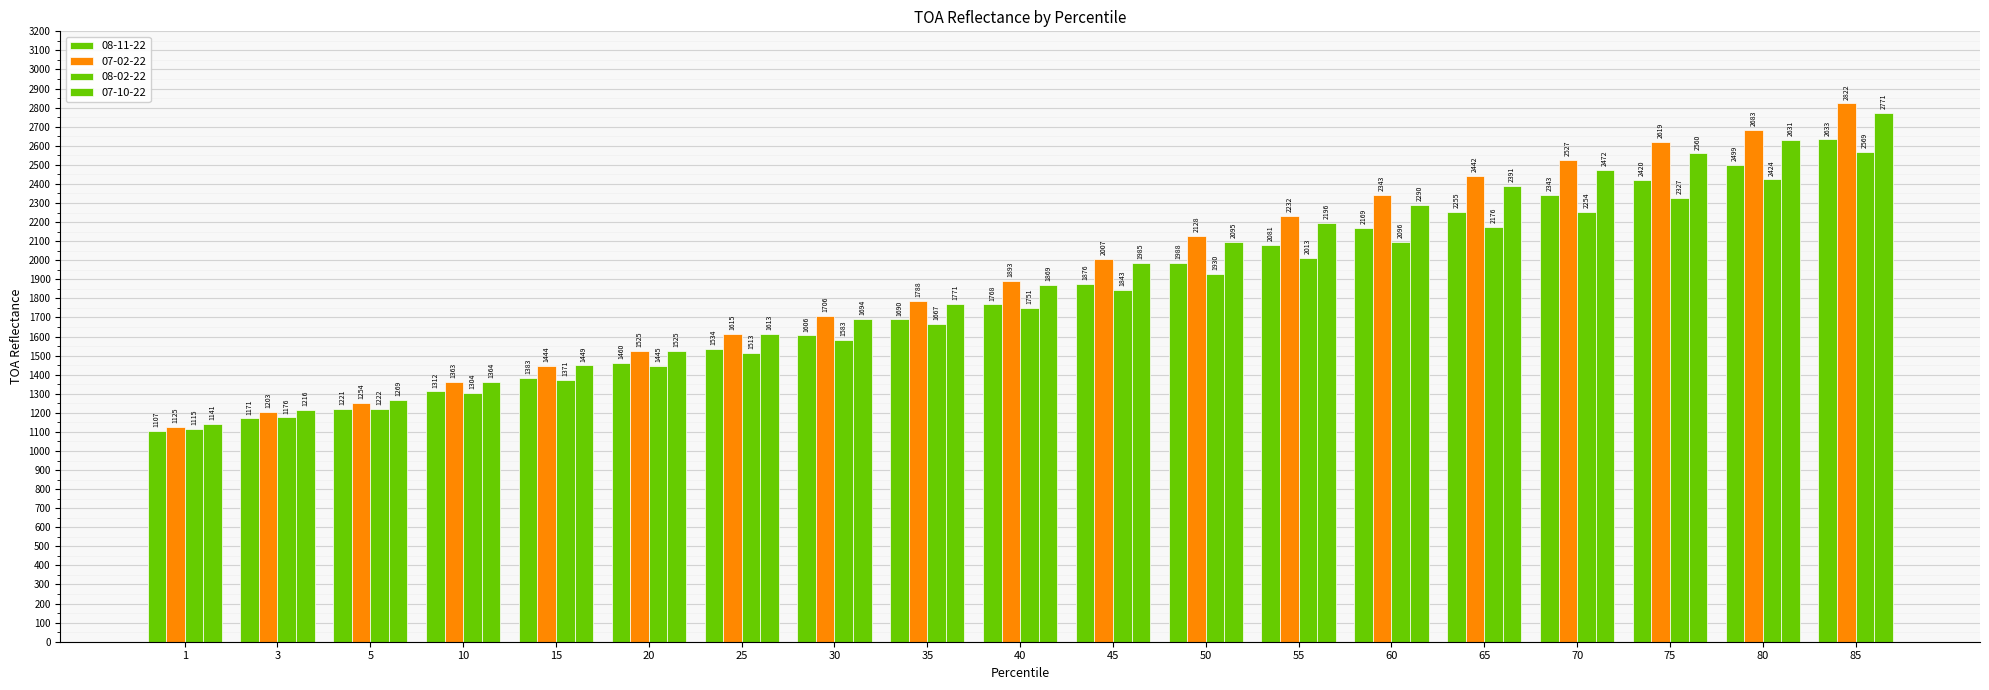

Where is 08-11-22 nearest to the value 1870?

45